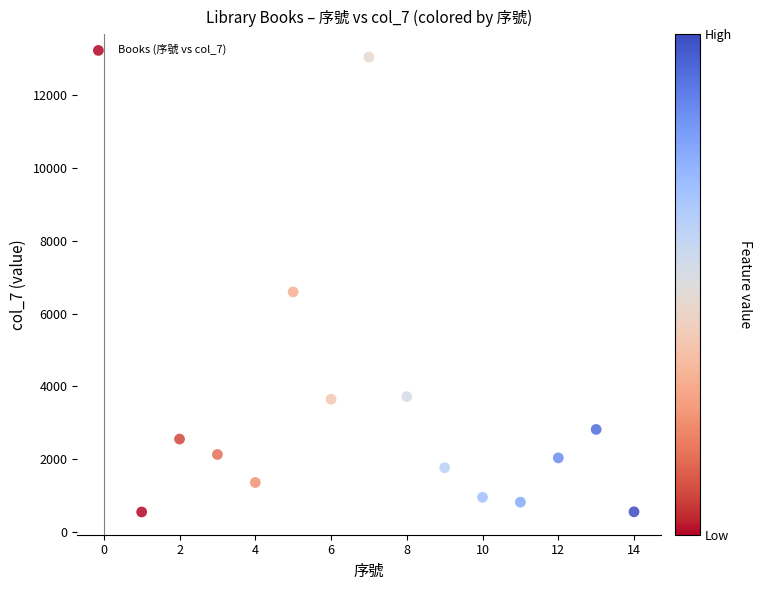

What Y value in the scatter plot is closest to 6798?

6596